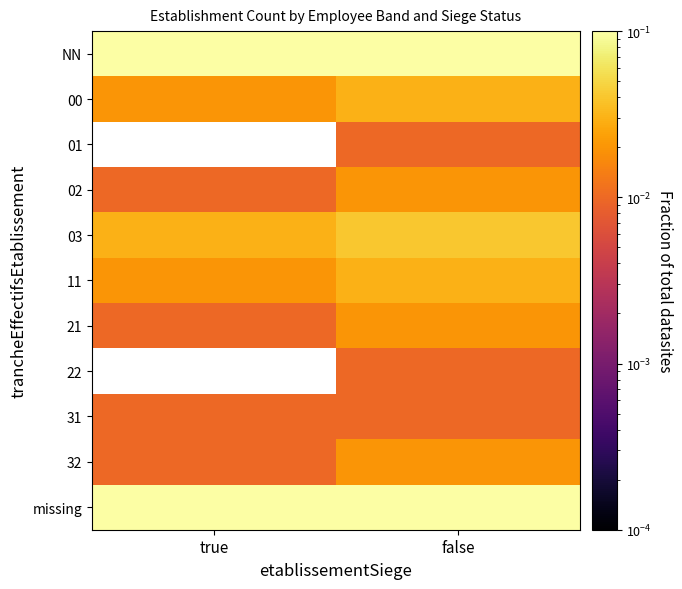

How many distinct data groups are displayed?

11